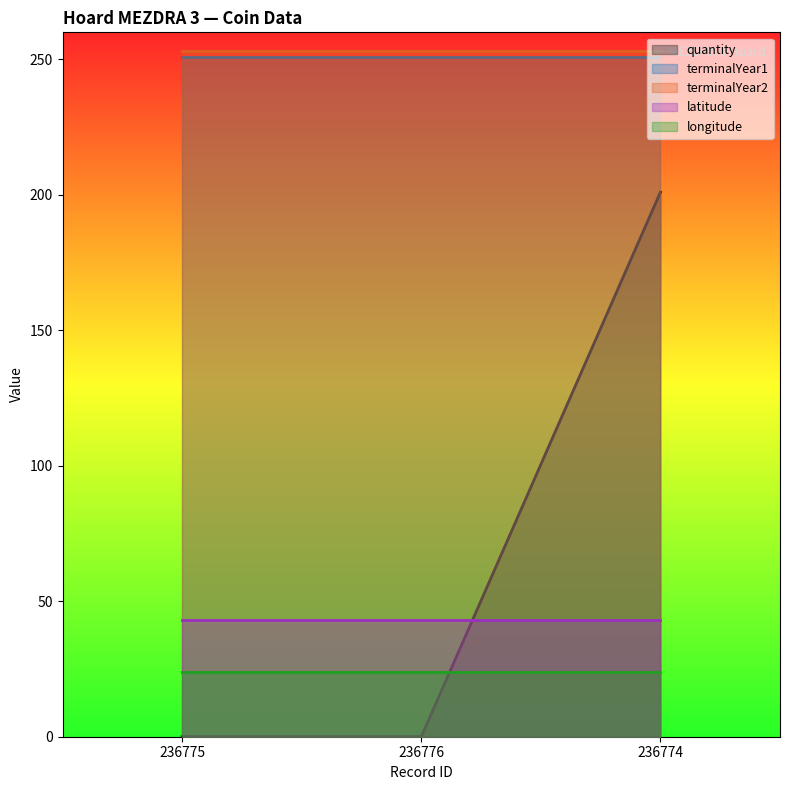

Count the number of categories in the chart.

3